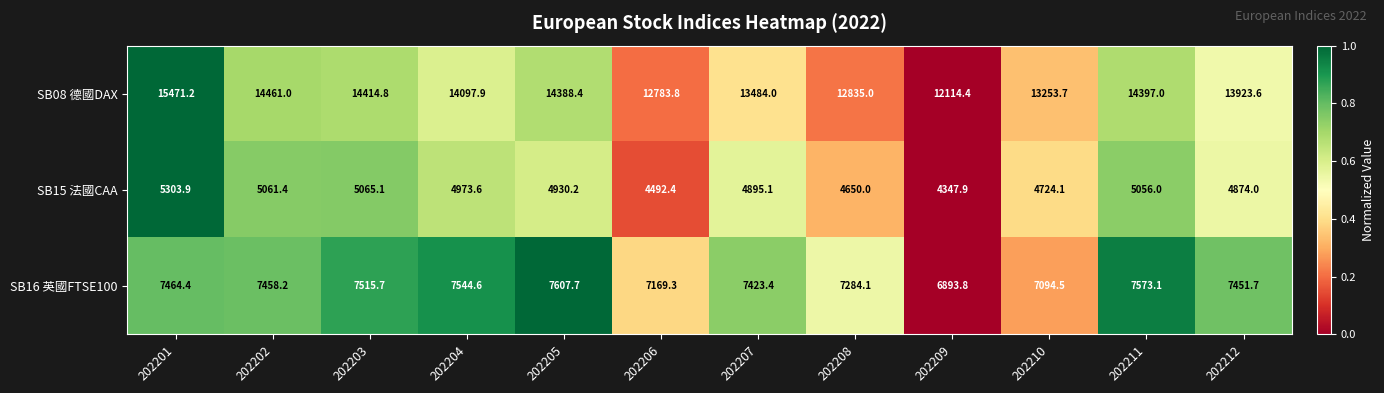

The SB16 英國FTSE100 series shows 7423.4 at 202207. True or false?

True